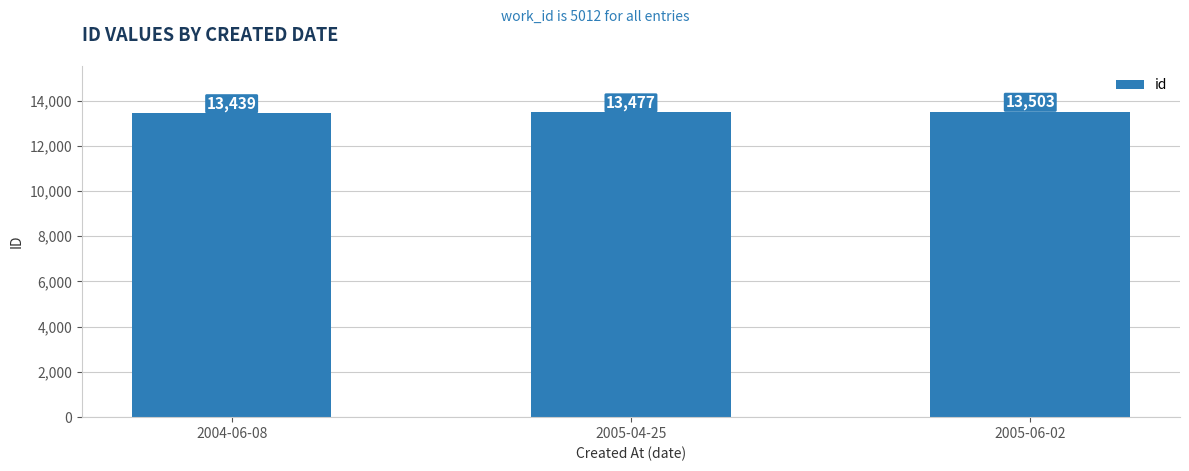

What is the difference between the values at 2005-06-02 and 2004-06-08?

64